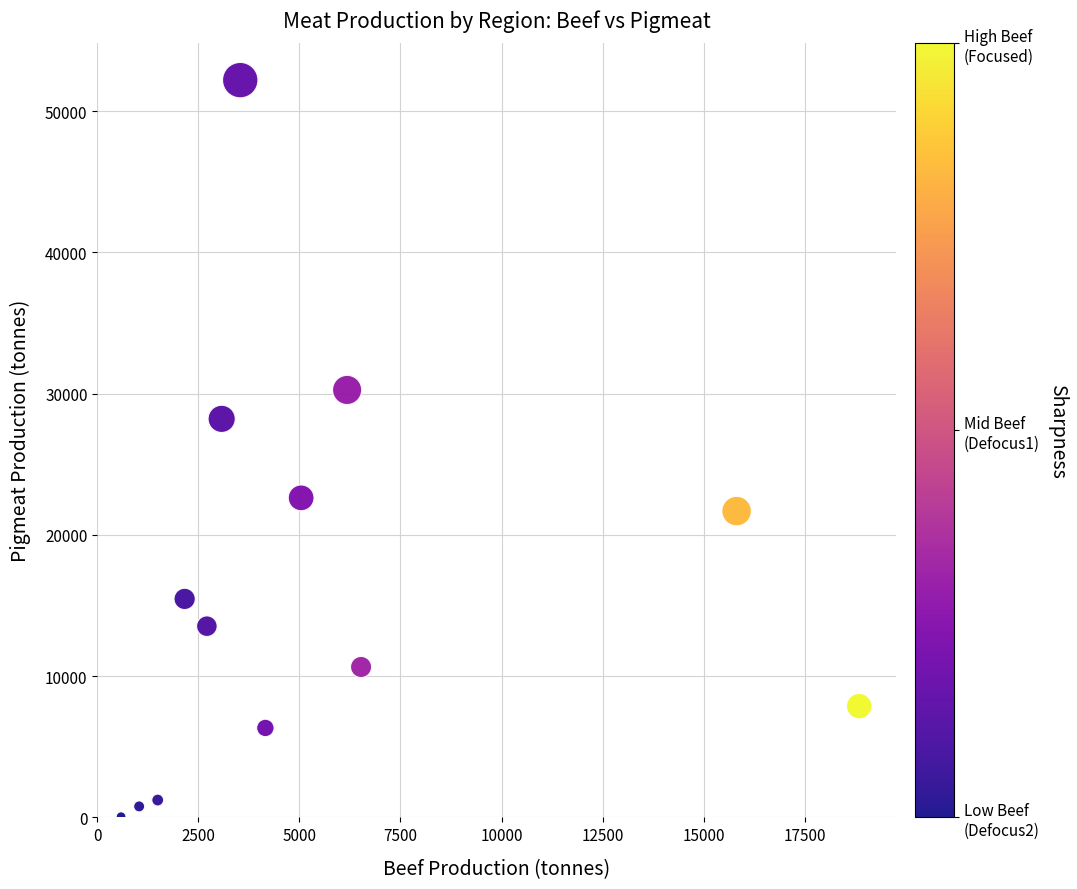

What Y value in the scatter plot is closest to 26123?

28216.8